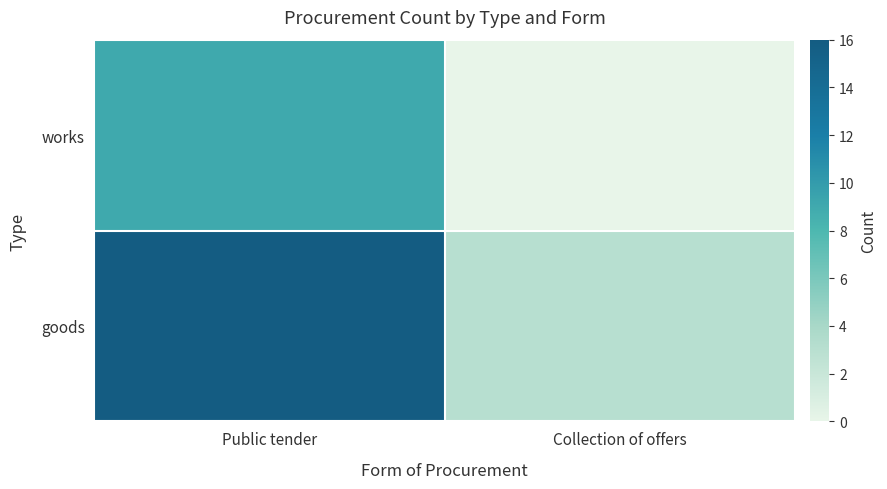

How many categories are shown in the chart?

2